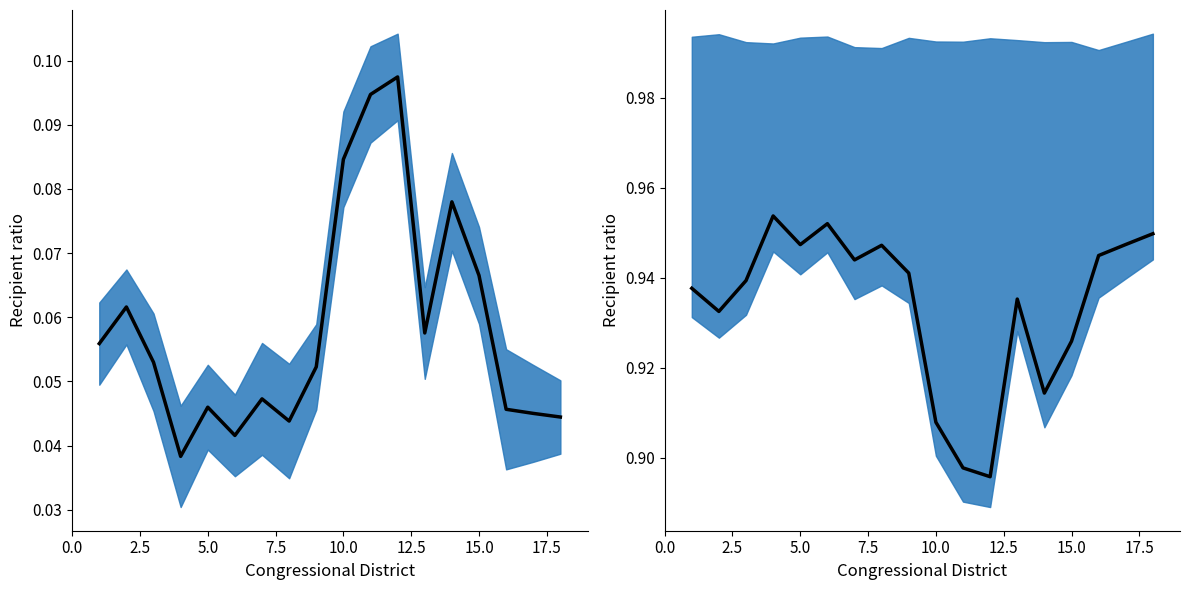

Is it true that Disabled ratio equals 0.3 at 15.0?

False